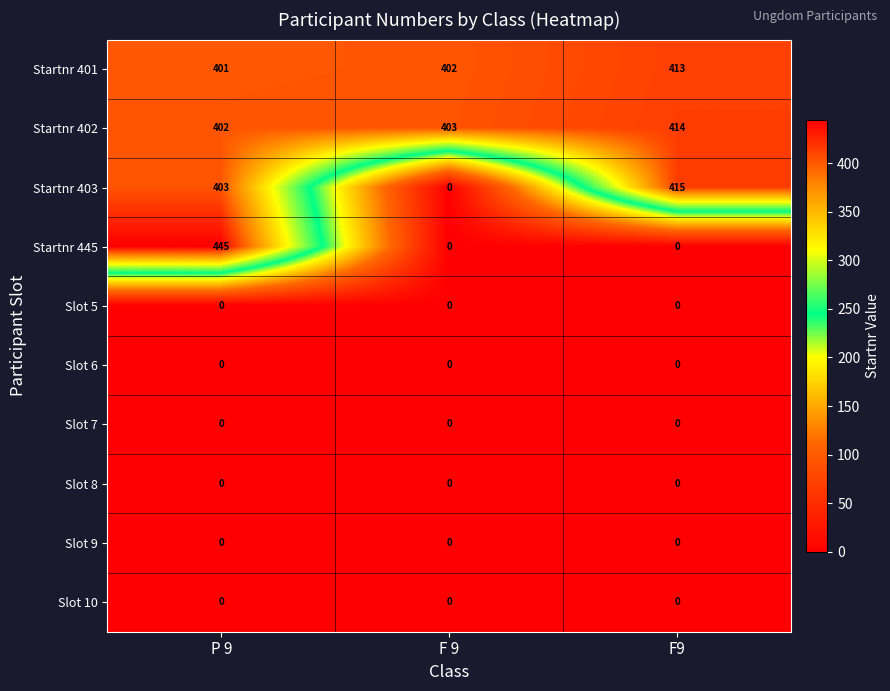

True or false: Startnr 445 has a value of 445 at P 9.

True